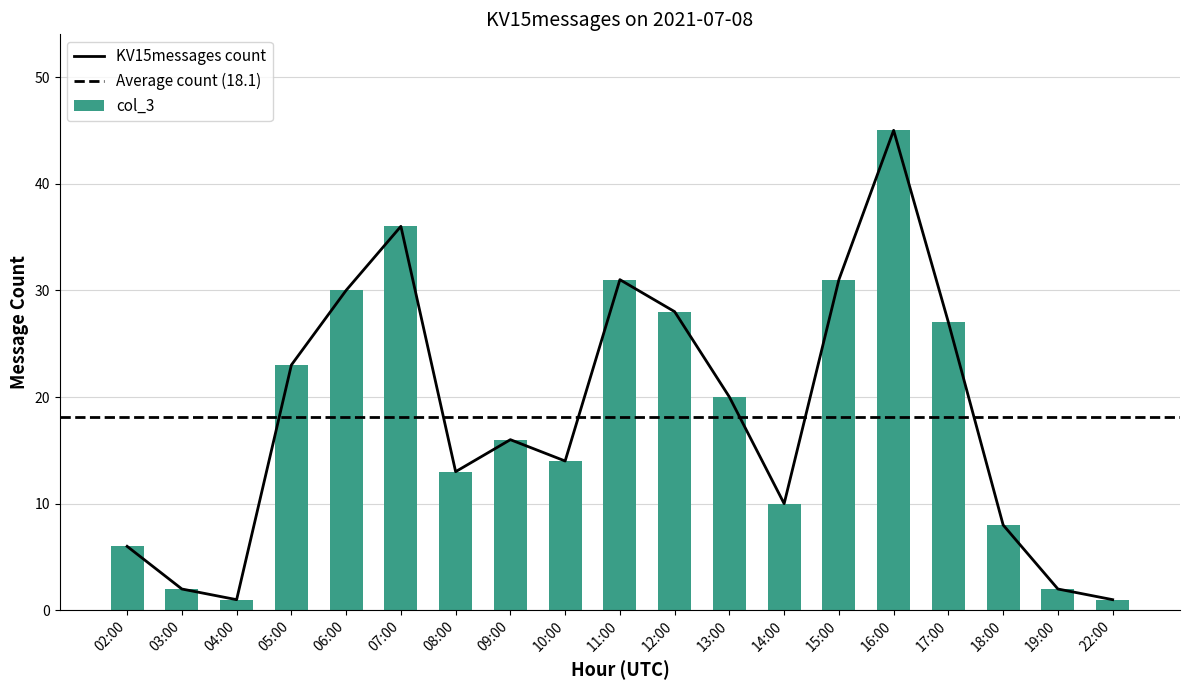

Reading left to right, list all the values displayed in this chart.

6	2	1	23	30	36	13	16	14	31	28	20	10	31	45	27	8	2	1